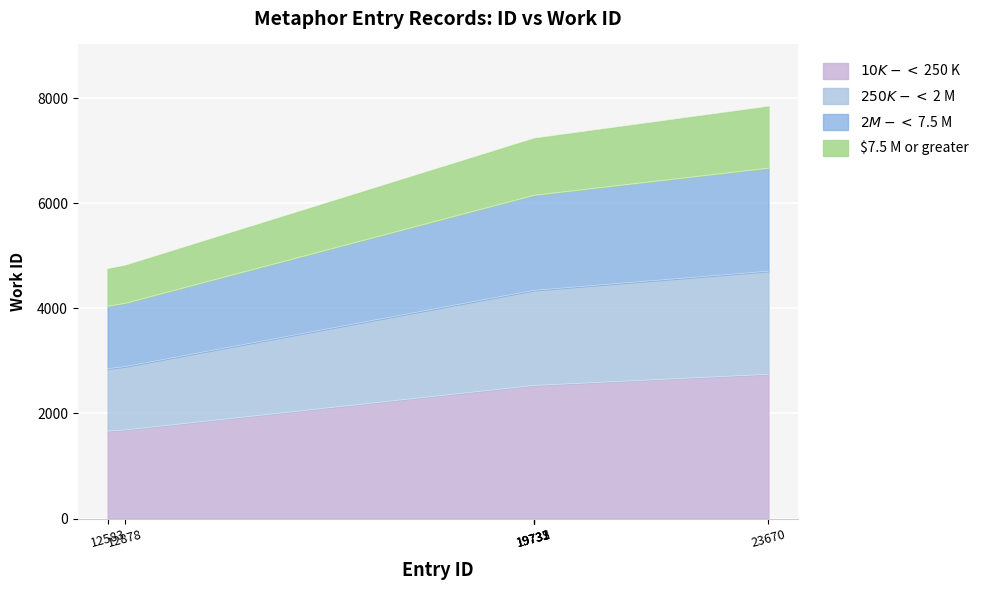

List the labels in order of value, largest first.

23670, 19735, 19733, 19731, 19732, 12878, 12583